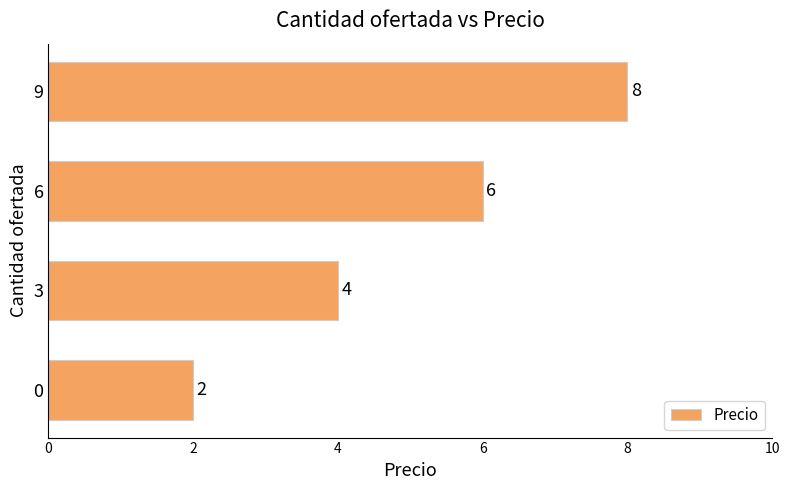

What is the average value?

5